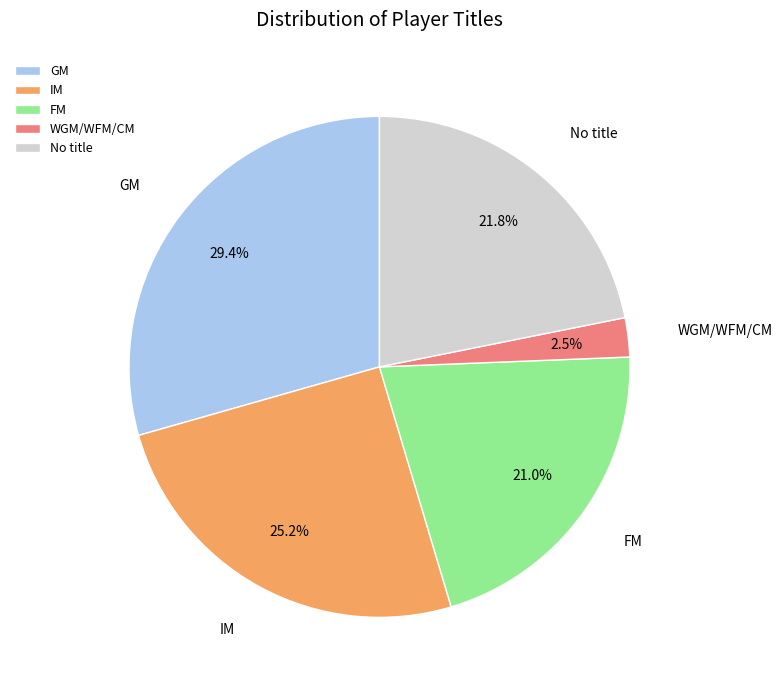

Is there a majority slice in this chart?

No